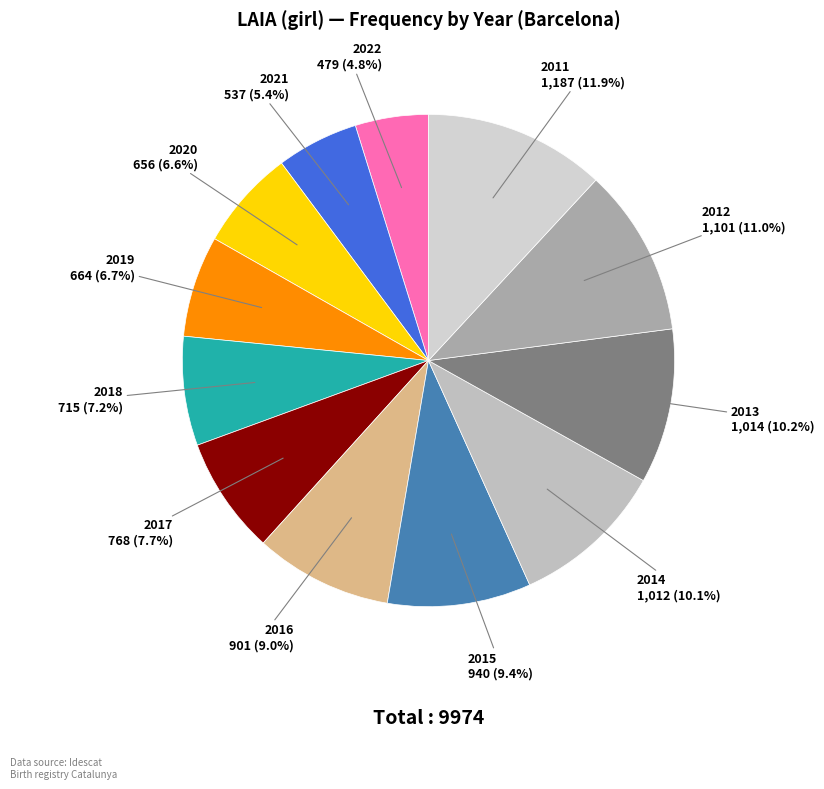

Is it true that 2016 is 17% of the pie?

False